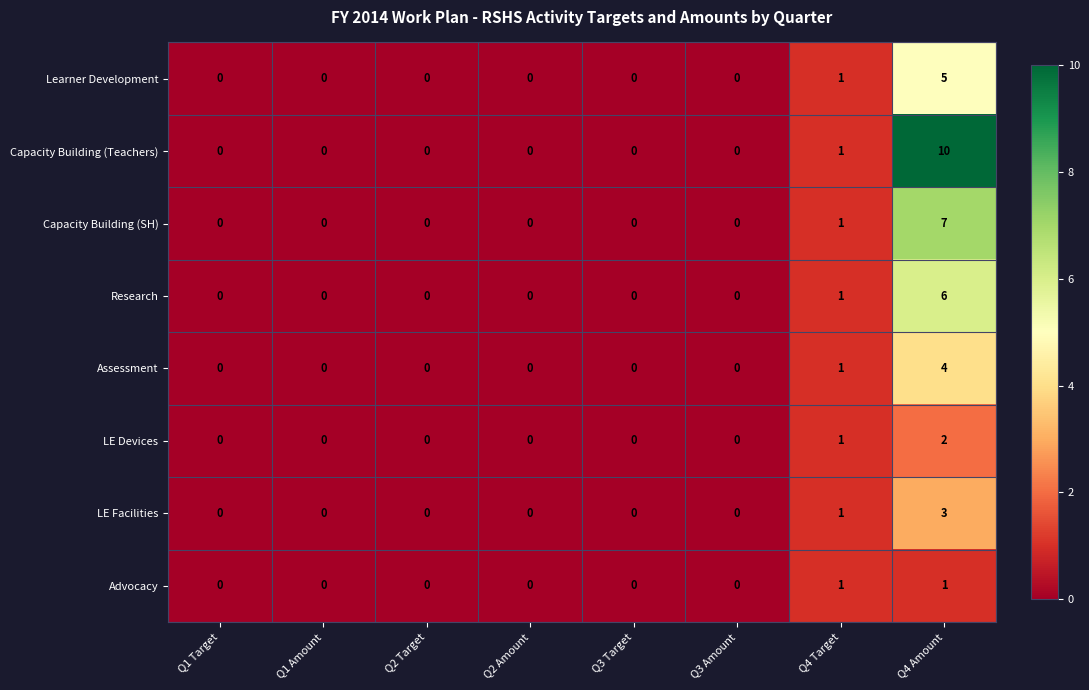

The value of Research at Q3 Target is 2. True or false?

False